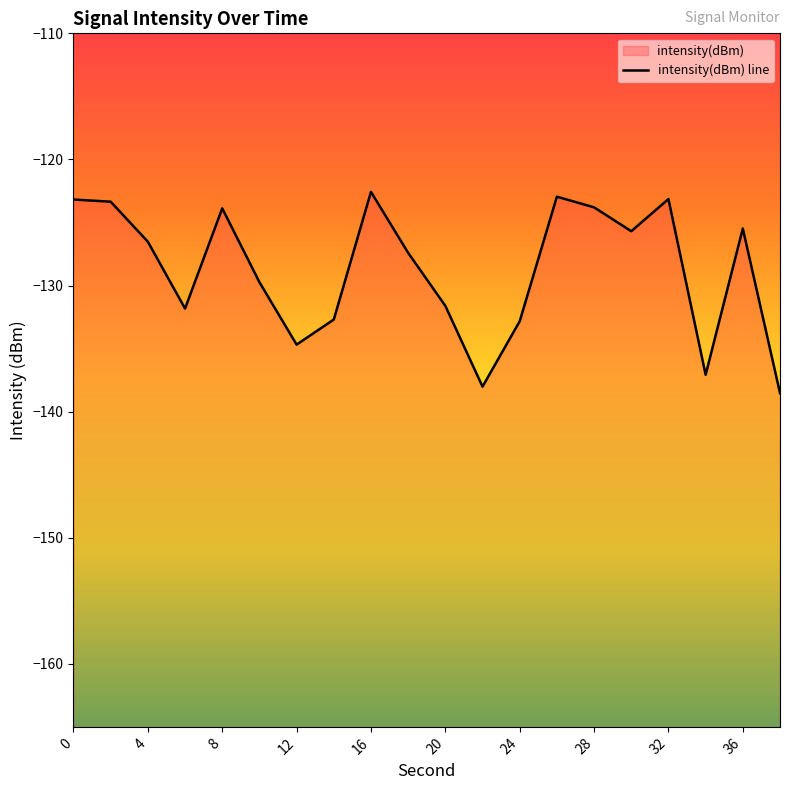

Reading left to right, what are all the values shown in this chart?

0=-123.2	2=-123.4	4=-126.5	6=-131.8	8=-123.9	10=-129.7	12=-134.7	14=-132.7	16=-122.6	18=-127.4	20=-131.6	22=-138.0	24=-132.8	26=-123.0	28=-123.8	30=-125.7	32=-123.1	34=-137.1	36=-125.5	38=-138.5